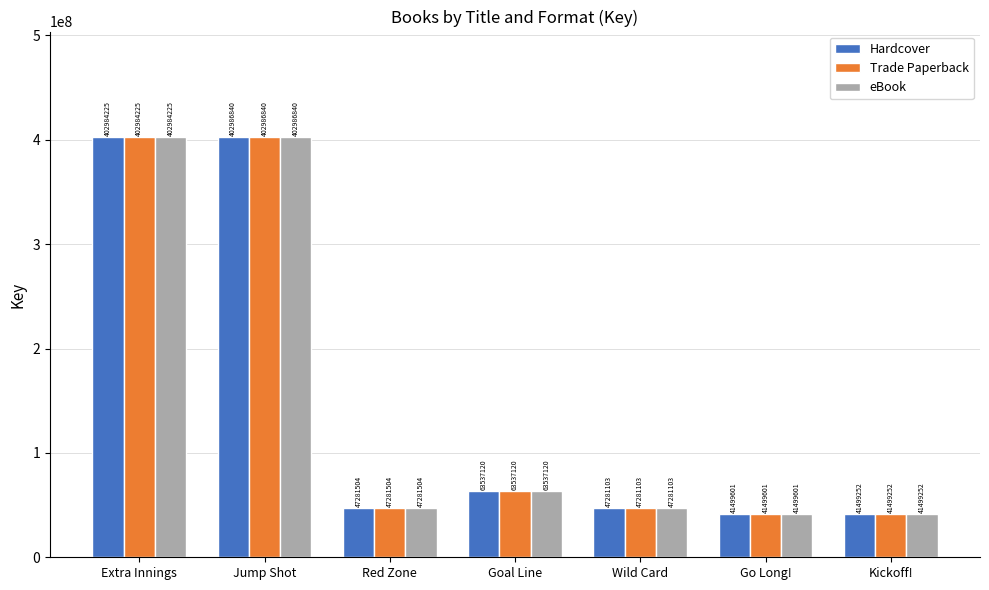

Does the chart contain stacked bars?

No